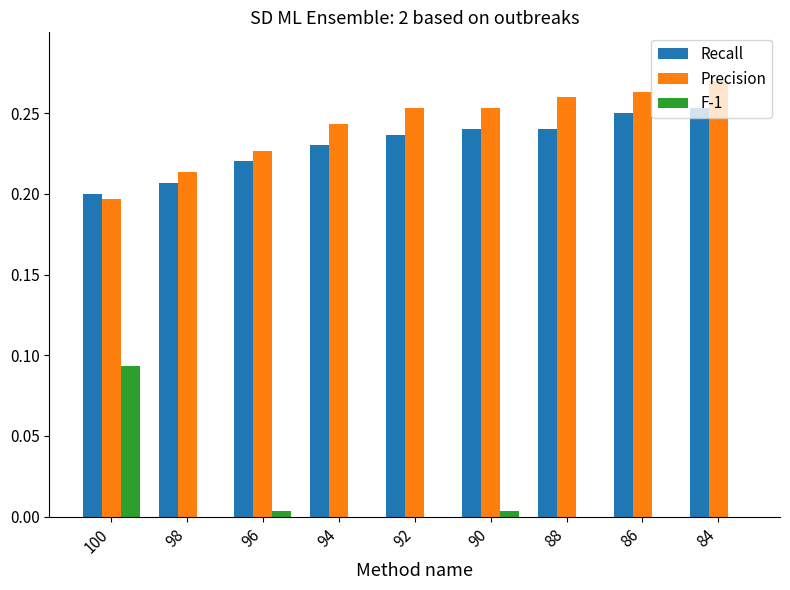

The value of Recall at 96 is 0.3. True or false?

False